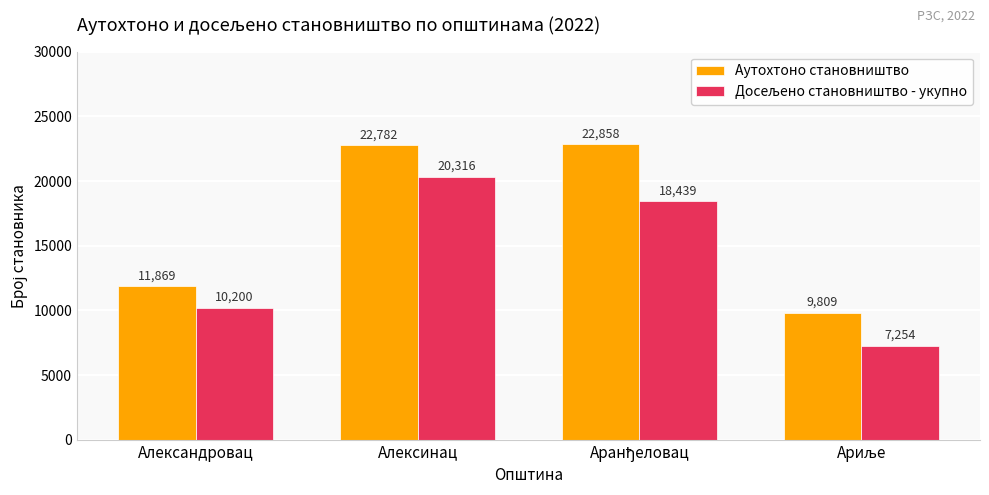

Count the number of categories in the chart.

4